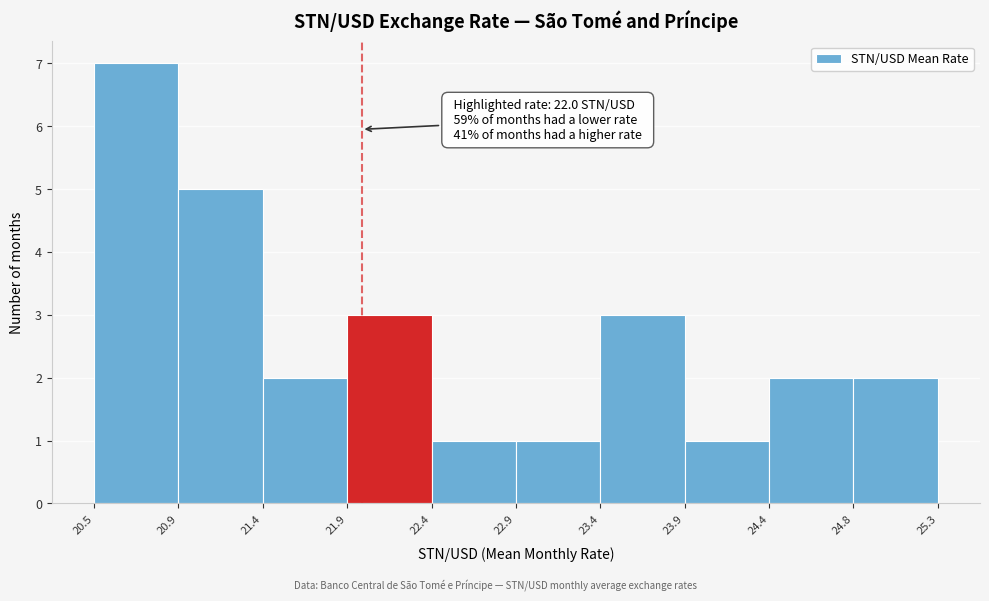

Over which range of the x-axis is the bar tallest?

20.5 to 20.9